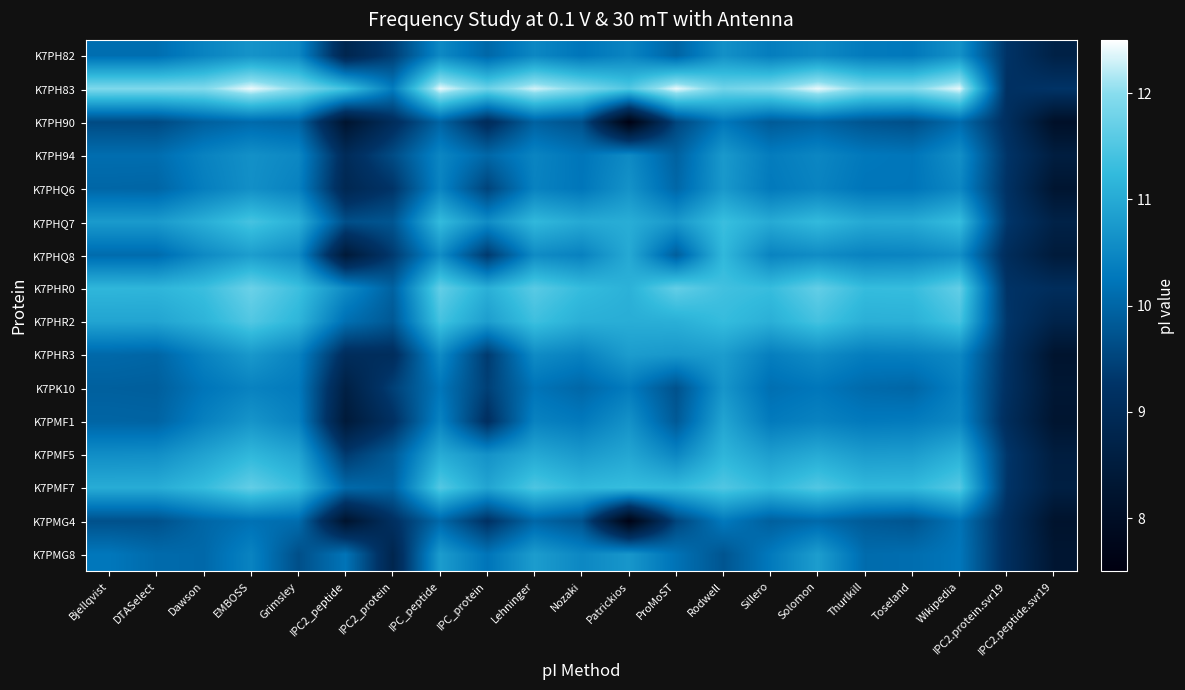

At which category is the sum across all series the highest?

EMBOSS